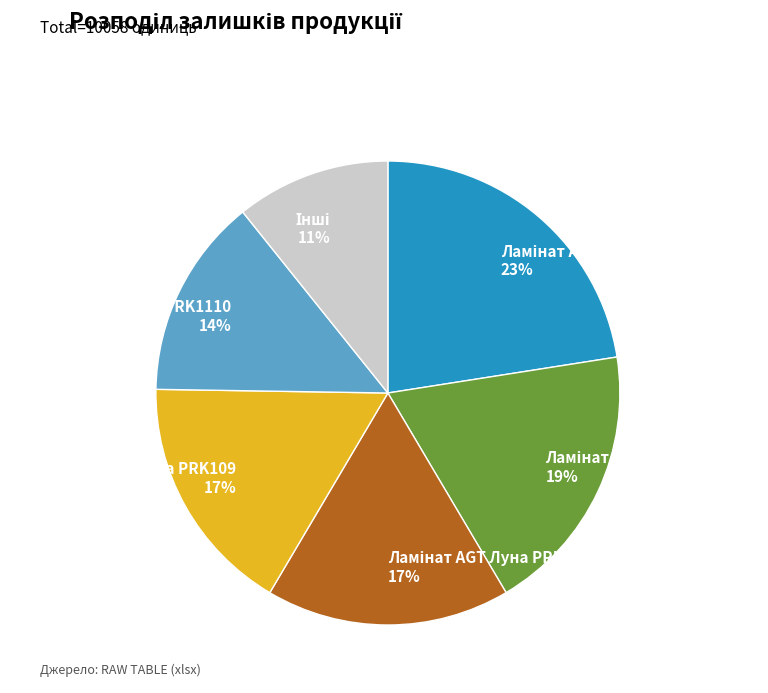

Does any single category account for the majority?

No